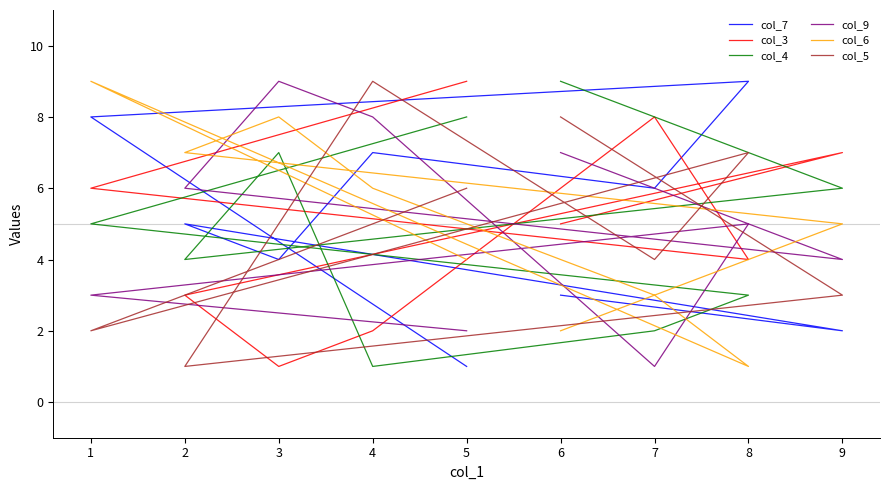

How many series are shown in this chart?

6